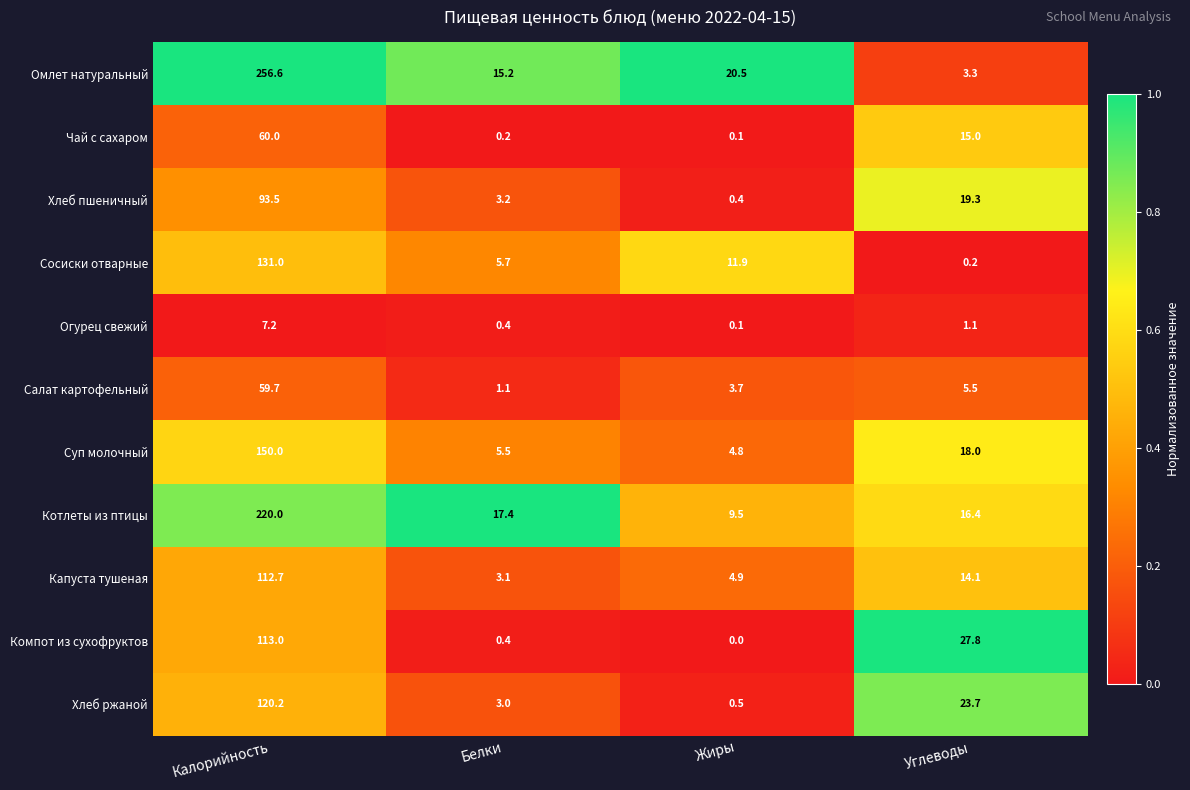

What is the spread (max minus min) of values at Калорийность?

249.4